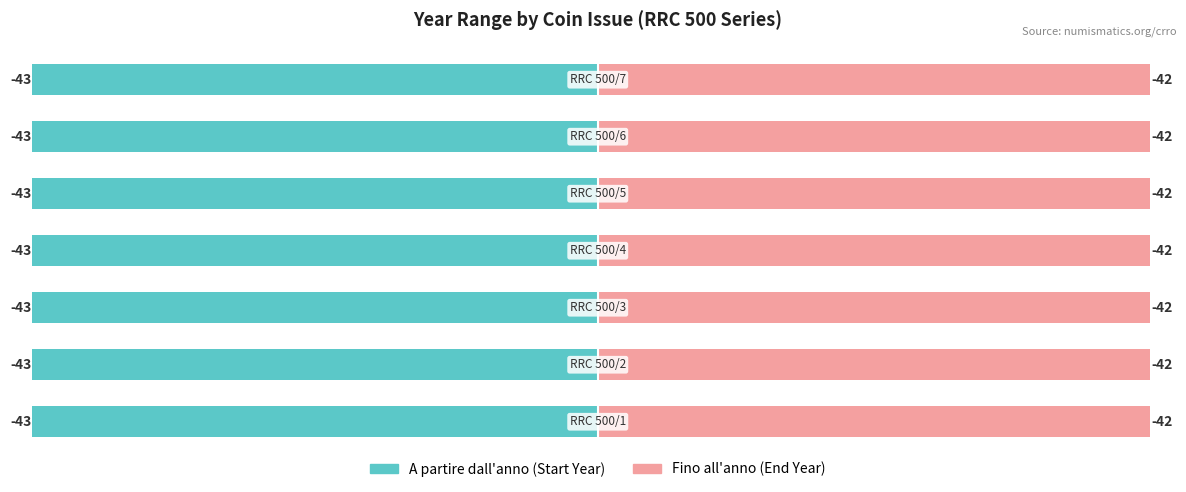

What is the lowest value of the A partire dall'anno series?

-43